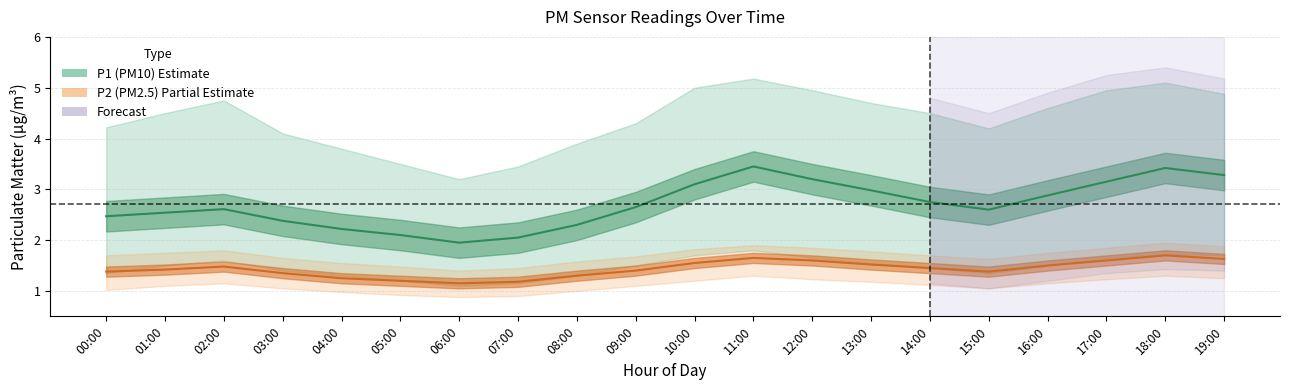

Reading left to right, list all the values displayed in this chart.

P1 (PM10) mean: 00:00=2.5	01:00=2.5	02:00=2.6	03:00=2.4	04:00=2.2	05:00=2.1	06:00=1.9	07:00=2.0	08:00=2.3	09:00=2.6	10:00=3.1	11:00=3.5	12:00=3.2	13:00=3.0	14:00=2.8	15:00=2.6	16:00=2.9	17:00=3.1	18:00=3.4	19:00=3.3
P2 (PM2.5) mean: 00:00=1.4	01:00=1.4	02:00=1.5	03:00=1.4	04:00=1.2	05:00=1.2	06:00=1.1	07:00=1.2	08:00=1.3	09:00=1.4	10:00=1.6	11:00=1.6	12:00=1.6	13:00=1.5	14:00=1.4	15:00=1.4	16:00=1.5	17:00=1.6	18:00=1.7	19:00=1.6